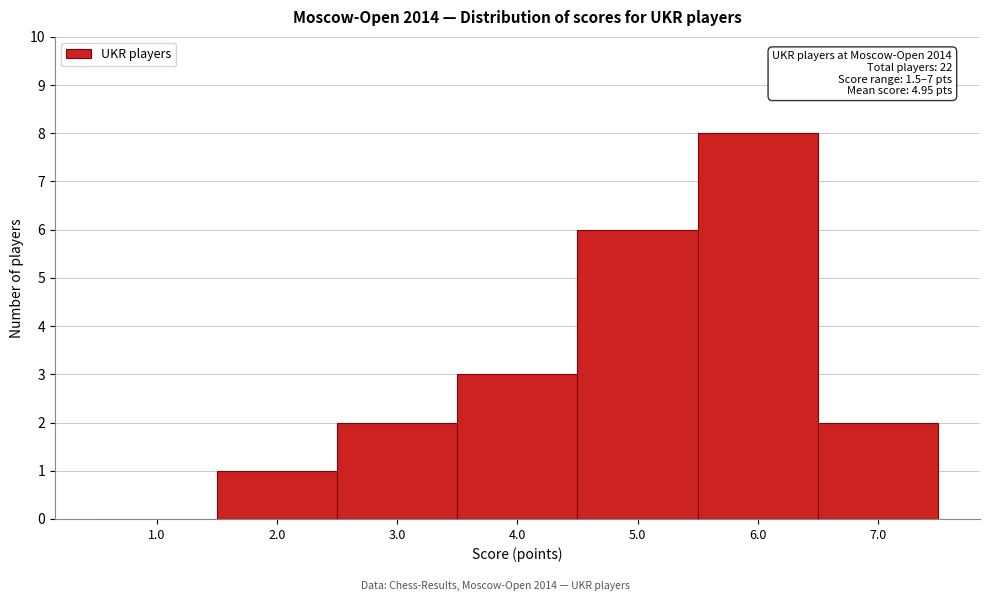

Which range on the x-axis has the tallest bar?

5.5 to 6.5